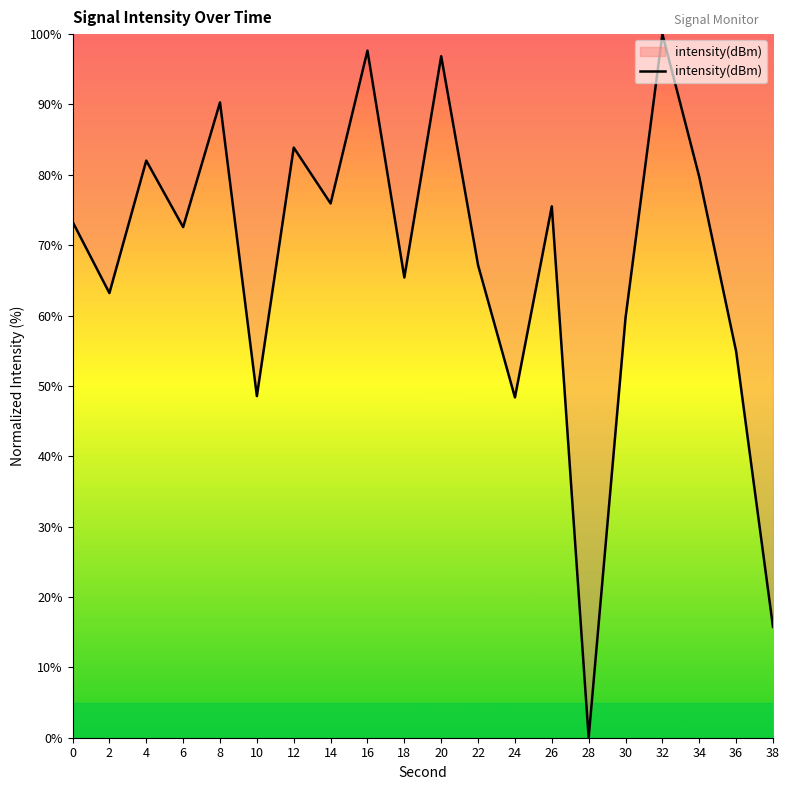

What is the maximum value shown in the chart?

100.0